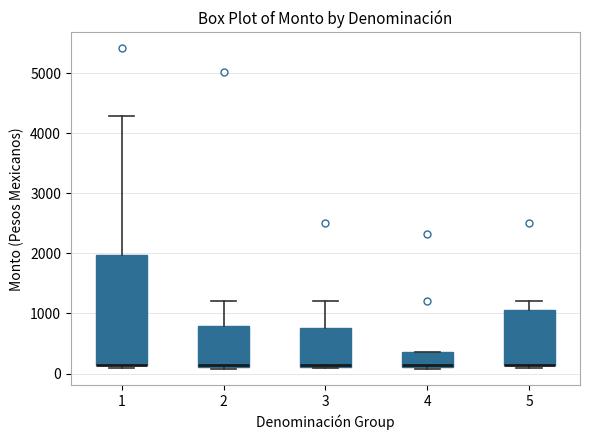

Where does the upper whisker of the box at x = 2 end on the y-axis? The values are not printed on the chart, so give them approximately, as read against the axis.

1200